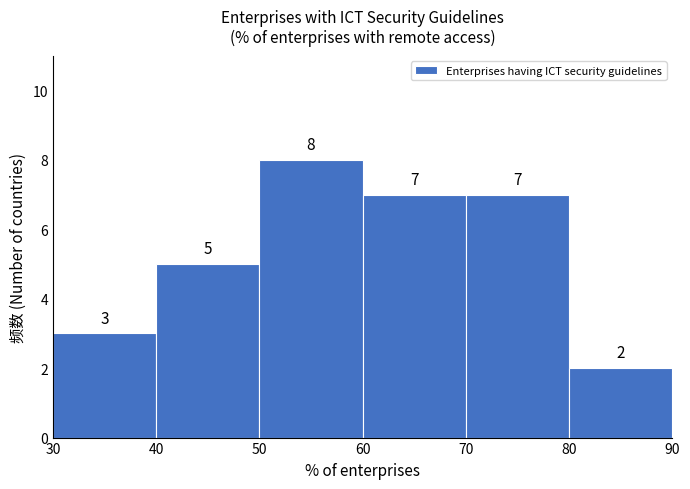

Reading left to right, transcribe this chart: for each bar, give the range it covers on the x-axis and its height.

30 to 40: 3
40 to 50: 5
50 to 60: 8
60 to 70: 7
70 to 80: 7
80 to 90: 2